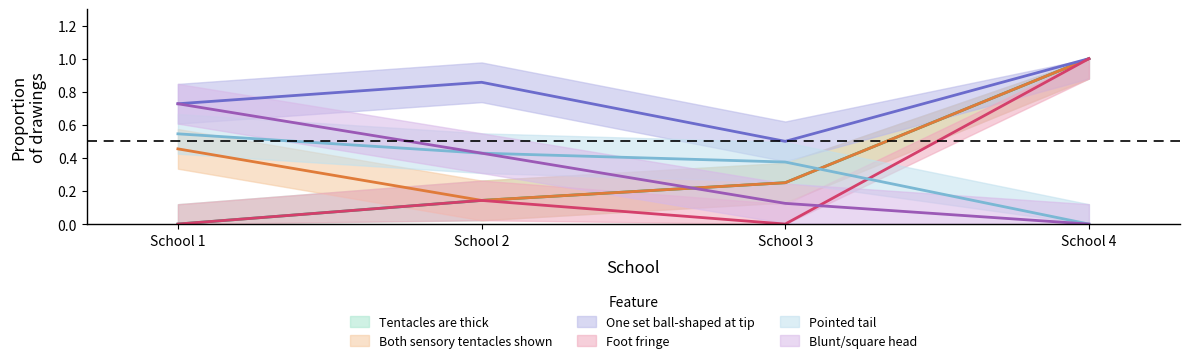

Is it true that Pointed tail equals 0.1 at School 2?

False